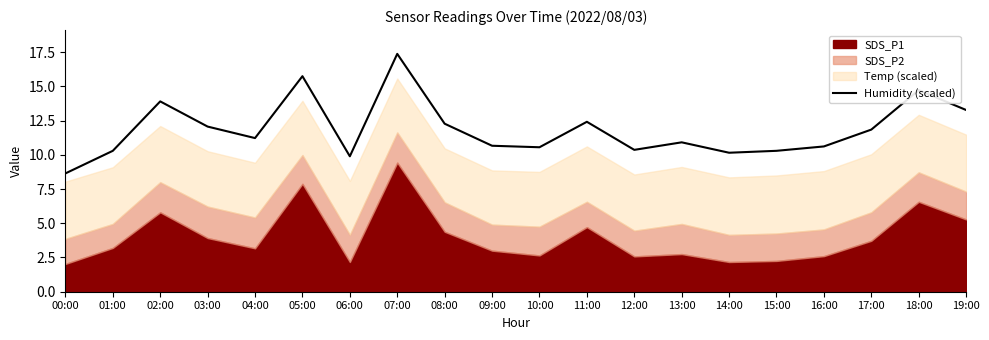

Is it true that Humidity (scaled) equals 13.9 at 02:00?

True